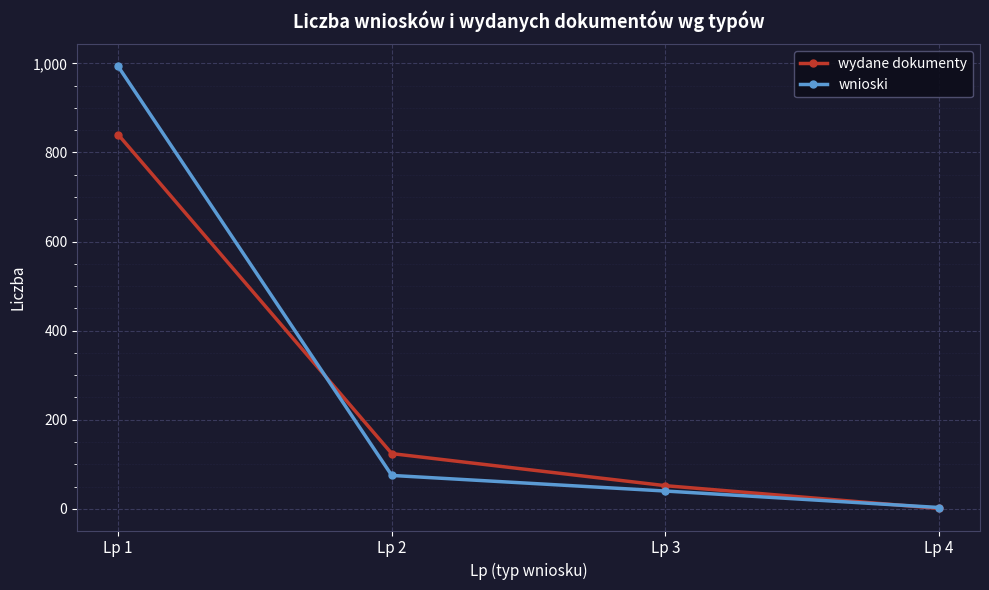

Where is wydane dokumenty nearest to the value 420?

Lp 2